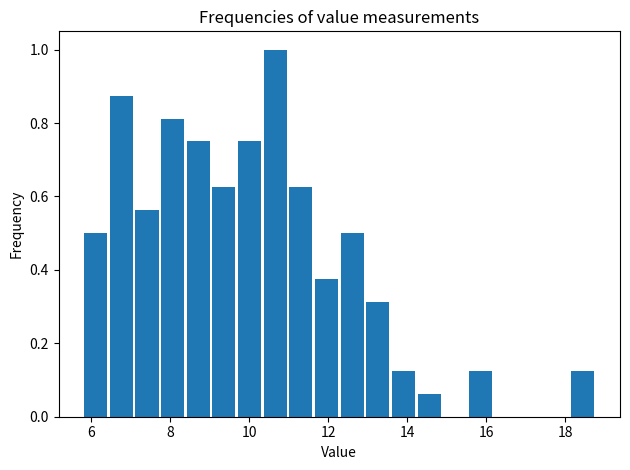

Around what value on the x-axis is the tallest bar? Give the approximate position of its centre, as read against the axis.

10.6